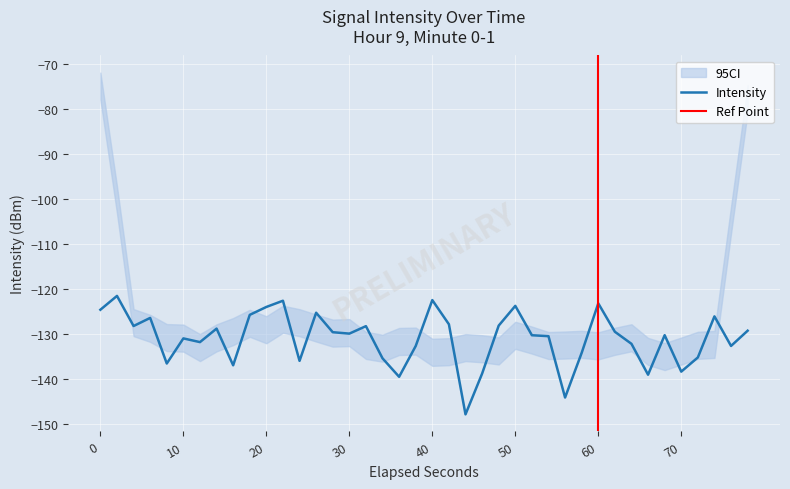

What is the lowest value of the Intensity series?

-147.9